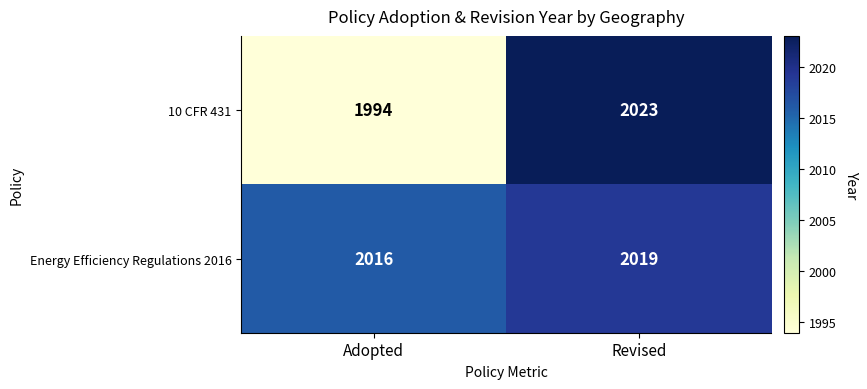

Which label corresponds to the largest value in the chart?

Revised